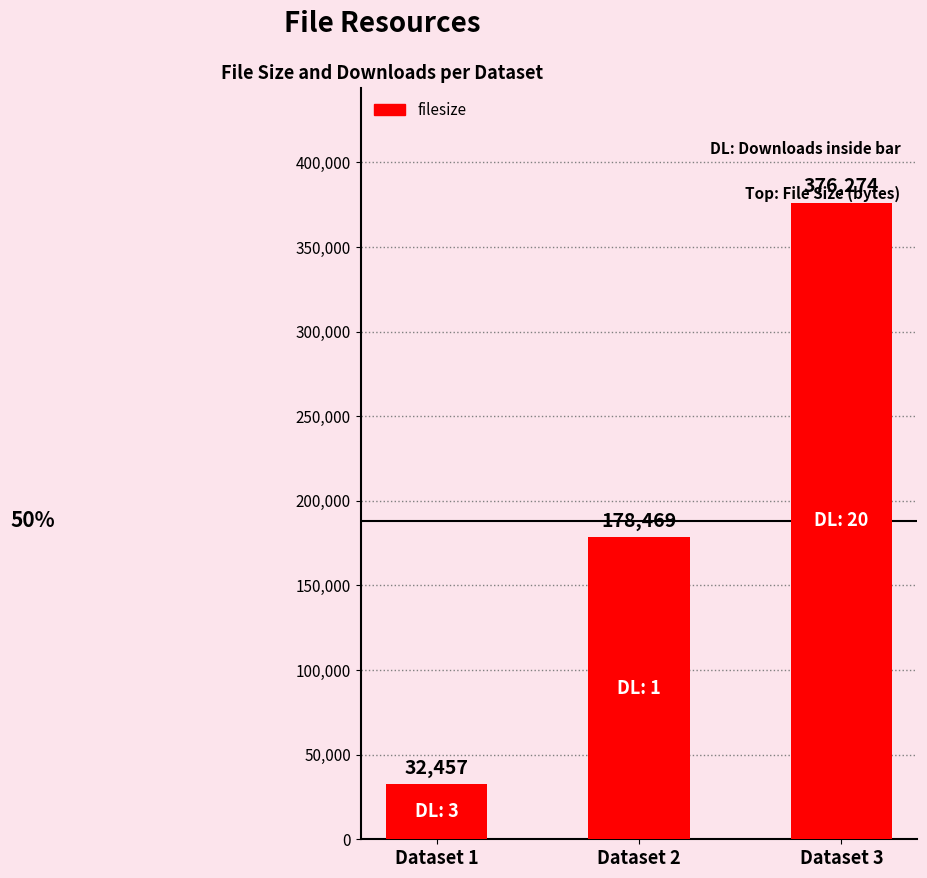

How many categories are shown in the chart?

3